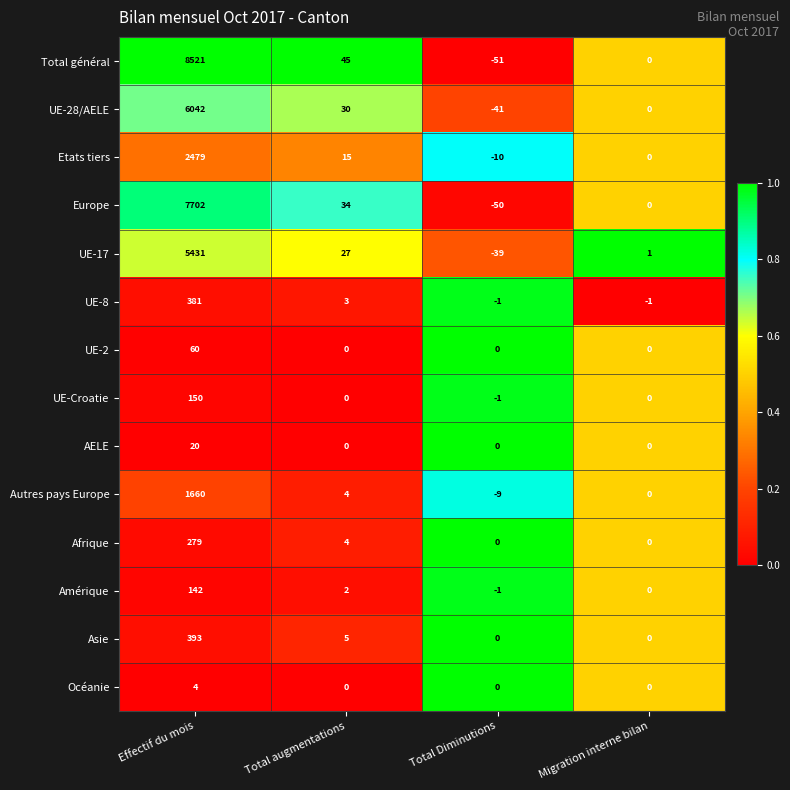

Which series has the largest range (max minus min)?

Total général